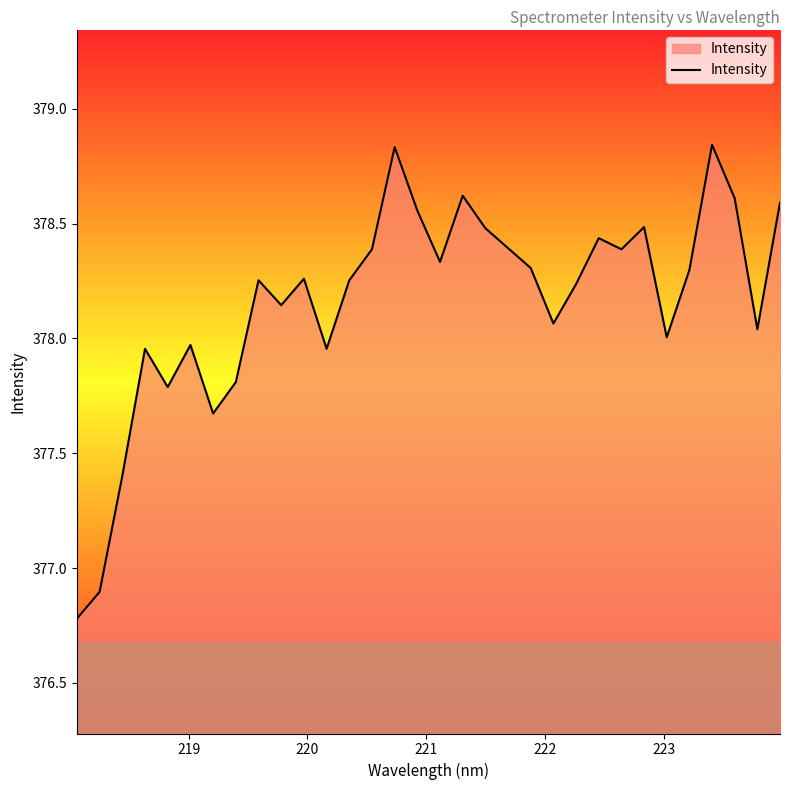

What is the minimum value shown in the chart?

376.8